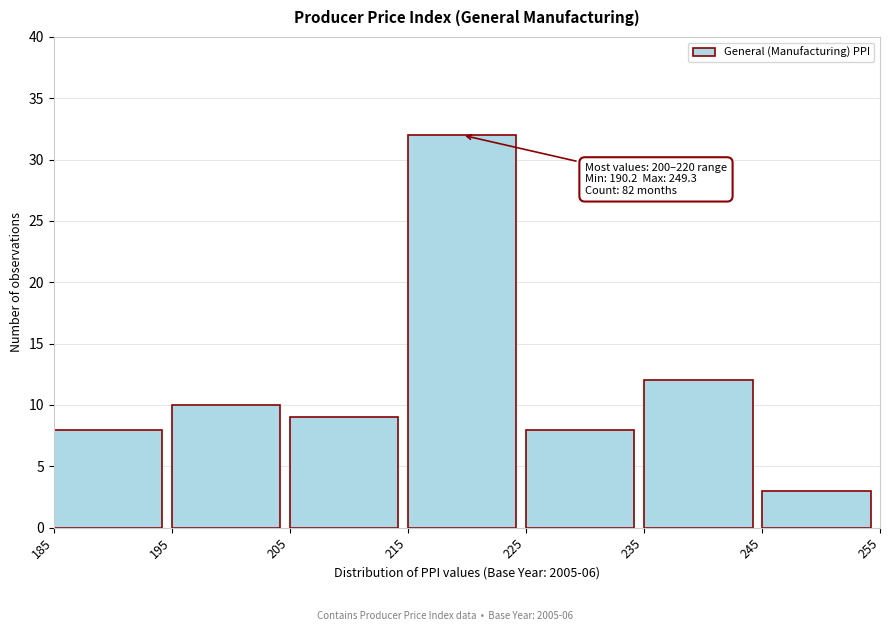

Which range on the x-axis has the tallest bar?

215 to 225